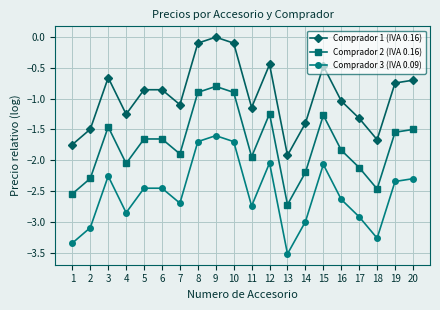

What is the value of the Comprador 3 (IVA 0.09) point at the 14th from the left?

-3.0